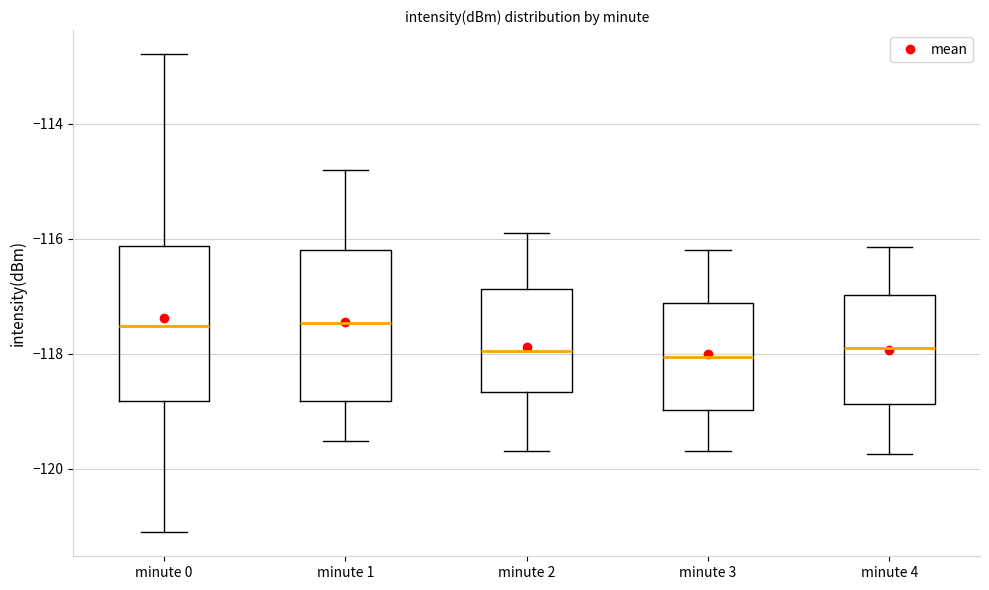

Where is the upper edge of the box for minute 3 on the y-axis? The values are not printed on the chart, so give them approximately, as read against the axis.

-117.2